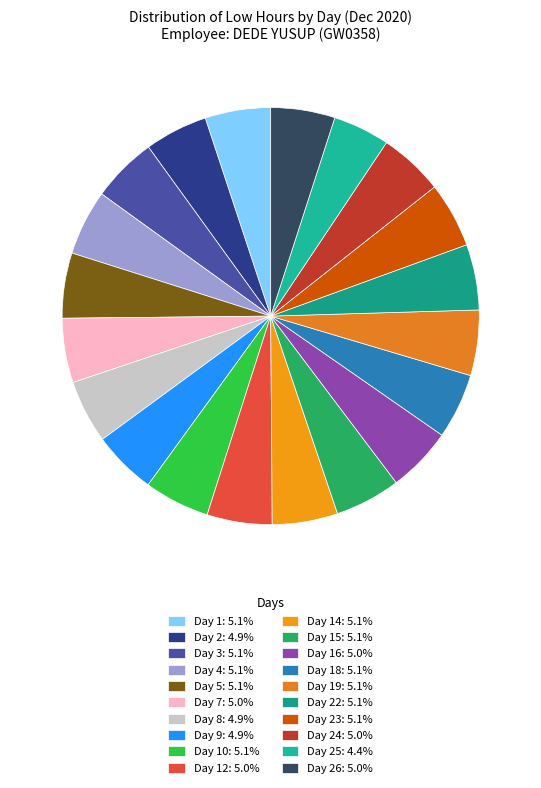

How many slices are in this pie chart?

20